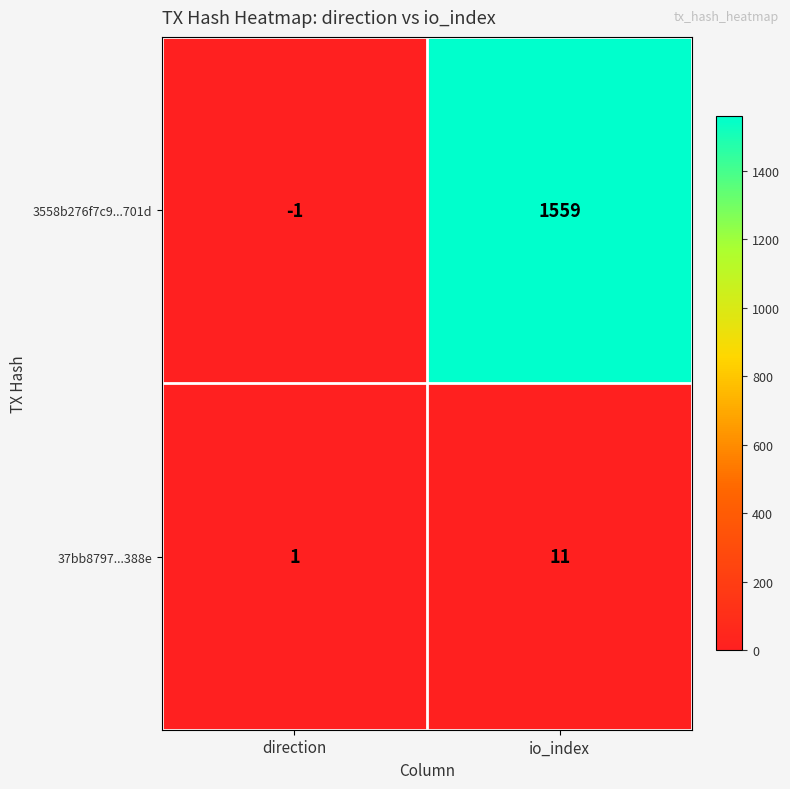

The 37bb8797...388e series shows 11 at io_index. True or false?

True